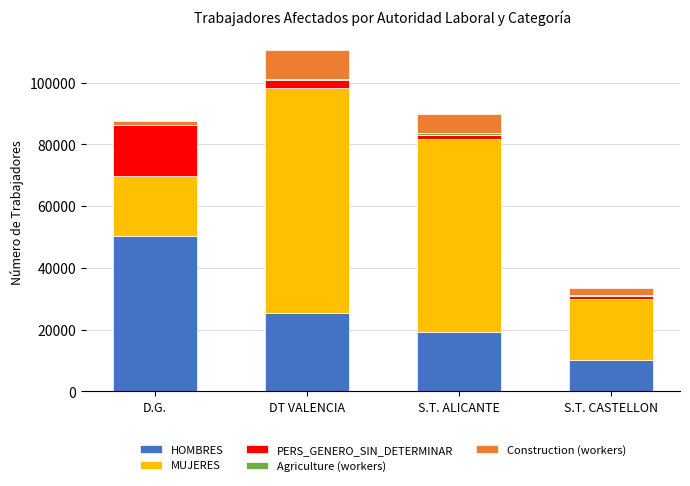

What is the sum of all HOMBRES values?

105150